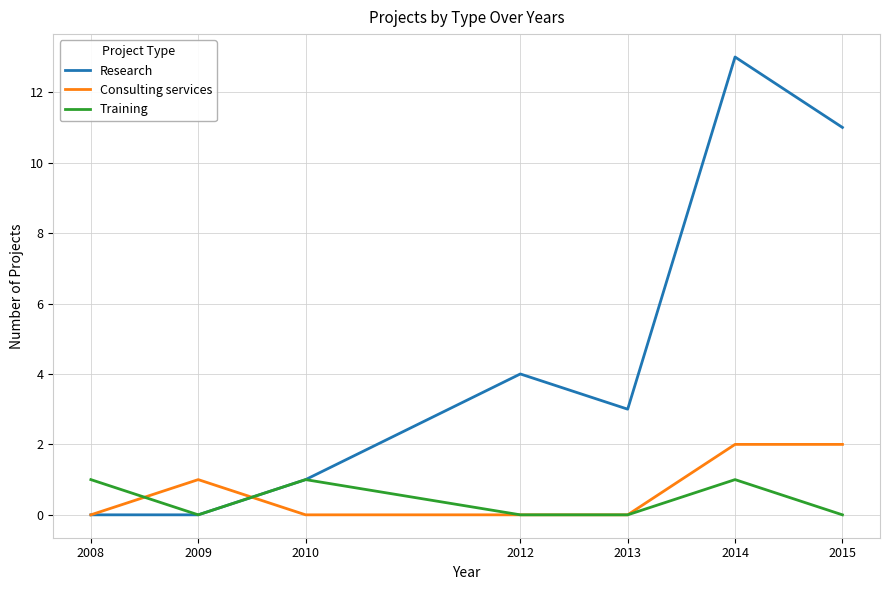

Which series changed the most between 2012 and 2015?

Research